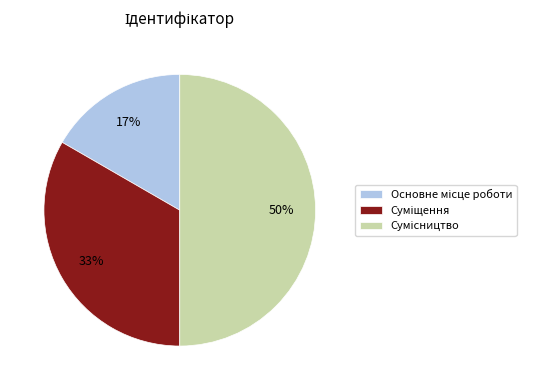

How many slices are in this pie chart?

3